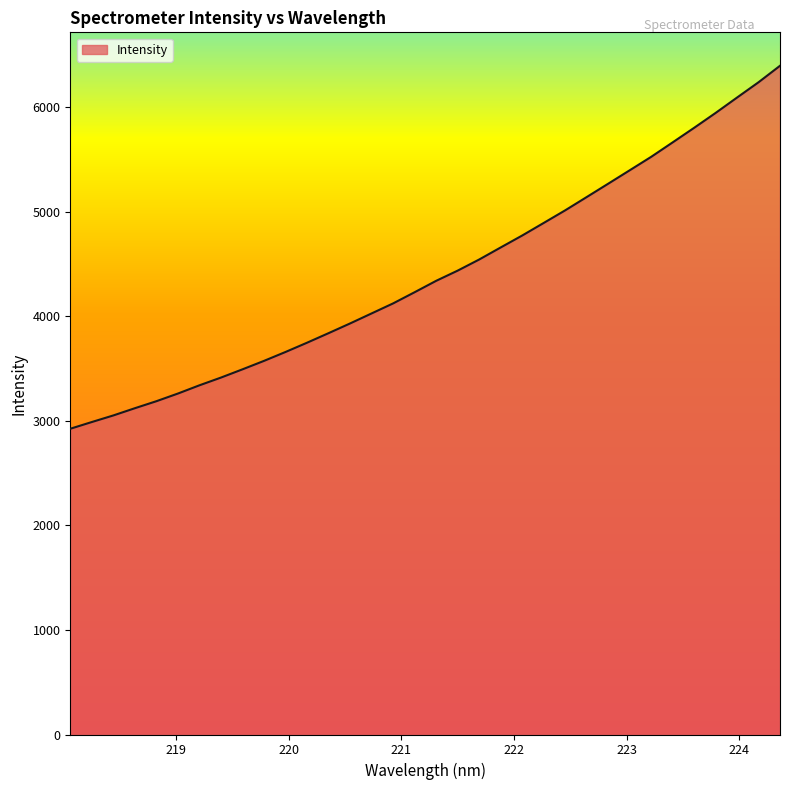

Reading right to left, transcribe all the data shown in this chart.

6394.0	6236.3	6090.2	5942.7	5800.4	5661.1	5522.9	5394.2	5266.0	5138.5	5011.5	4890.9	4770.8	4656.6	4541.4	4435.2	4337.7	4228.8	4122.0	4026.1	3930.3	3837.5	3746.2	3657.6	3572.4	3491.6	3412.8	3338.9	3260.1	3186.8	3119.8	3050.7	2987.7	2923.4